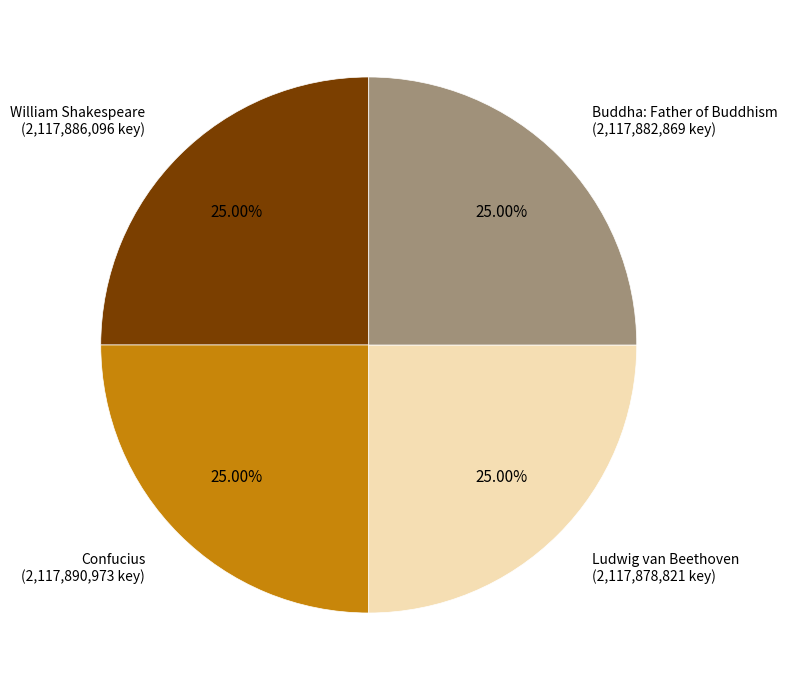

Approximately how many times larger is the value at William Shakespeare compared to Buddha: Father of Buddhism?

1.0